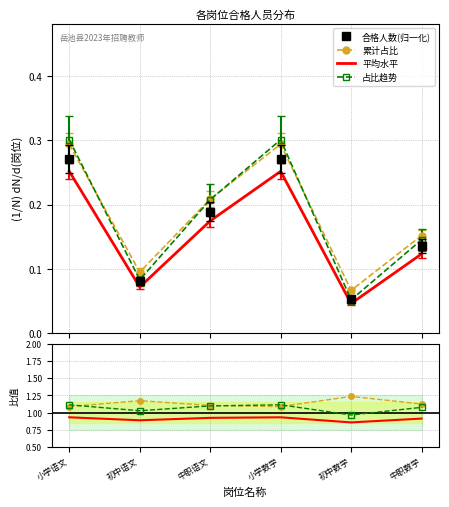

True or false: 平均水平 and 合格人数(归一化) intersect in this chart.

False